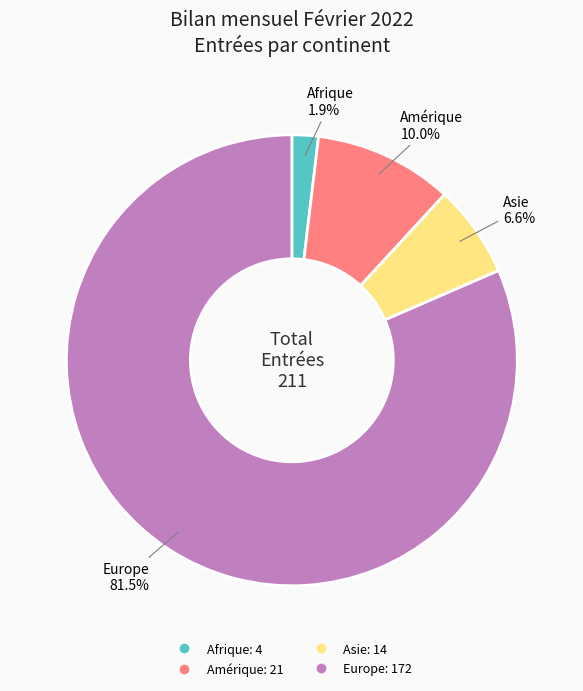

Is there any slice that represents more than half of the pie?

Yes